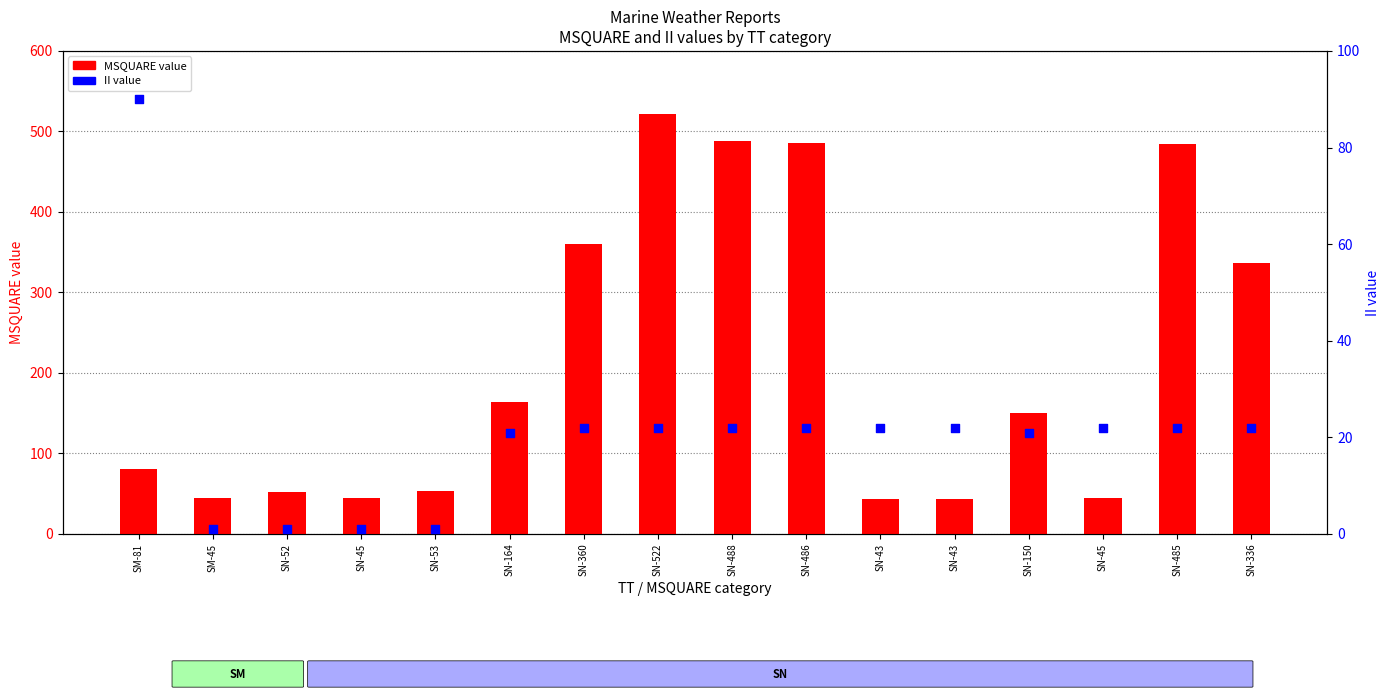

Which series has the largest total across all categories?

MSQUARE value